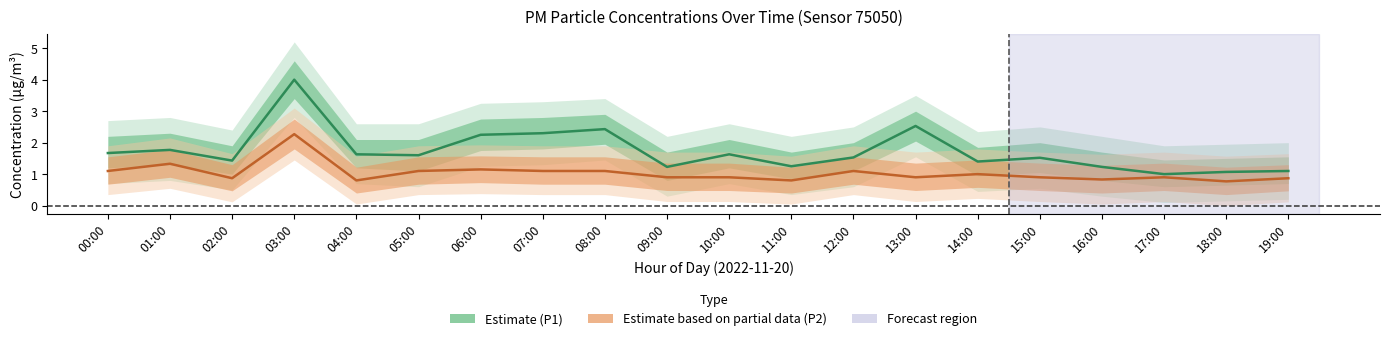

Rank the series by their maximum value, from highest to lowest.

Estimate (P1), Estimate based on partial data (P2)